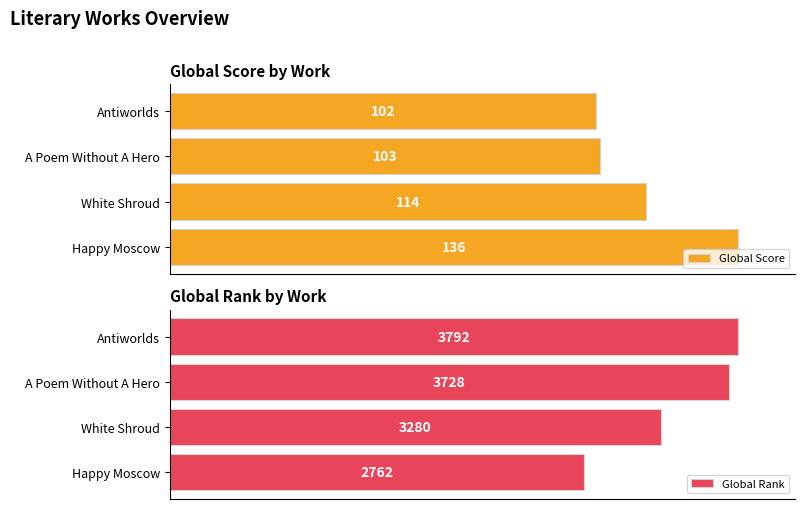

Which series has the widest spread of values?

Global Rank